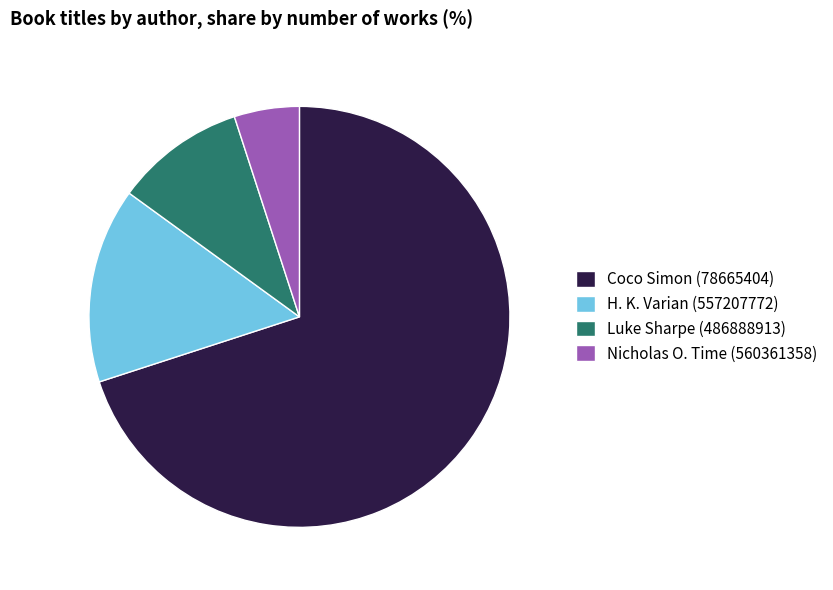

Is the sum of Luke Sharpe (486888913) and Coco Simon (78665404) greater than half?

Yes